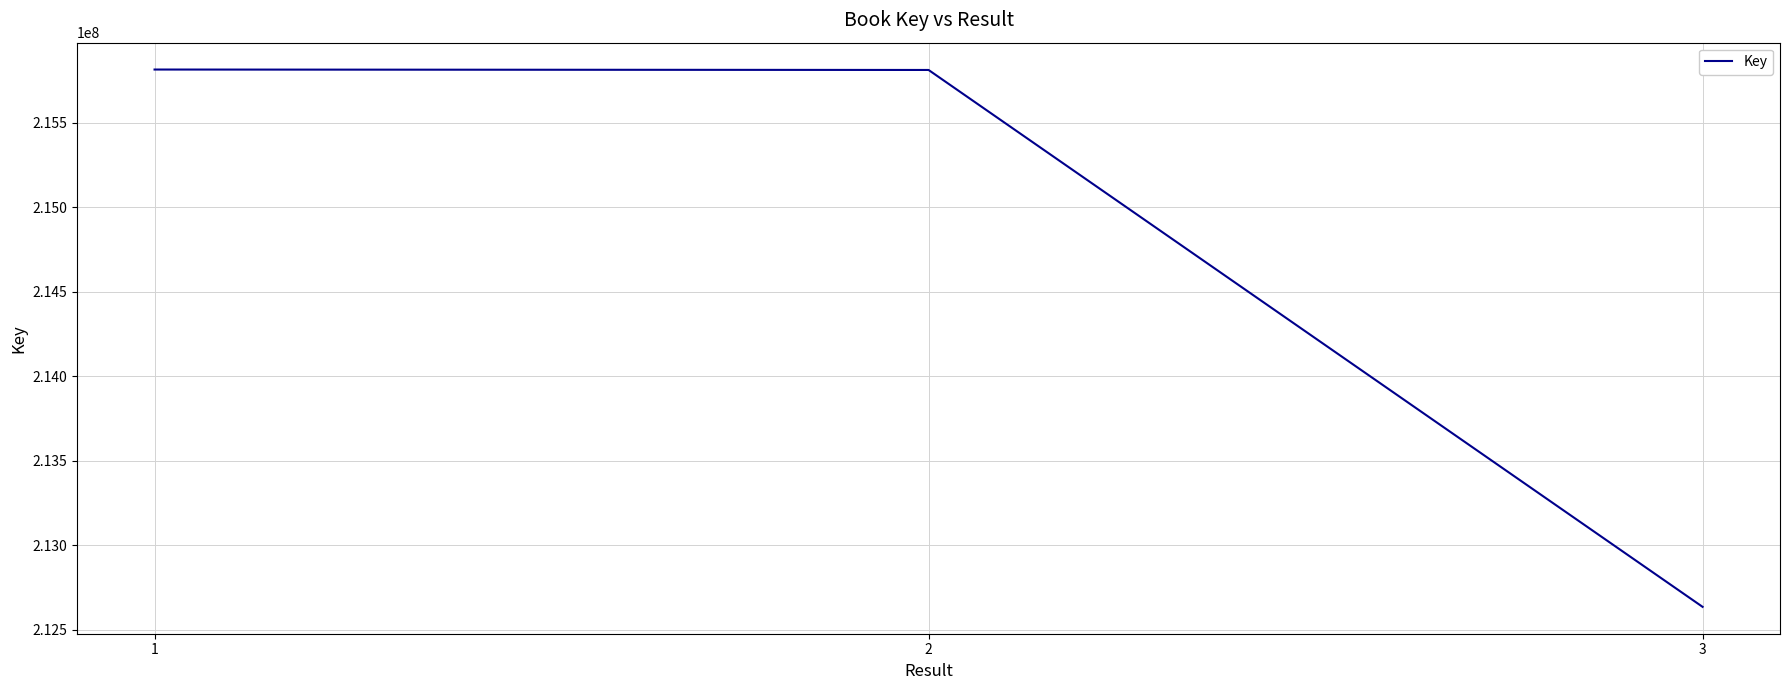

What is the difference between the maximum and minimum values?

3181676